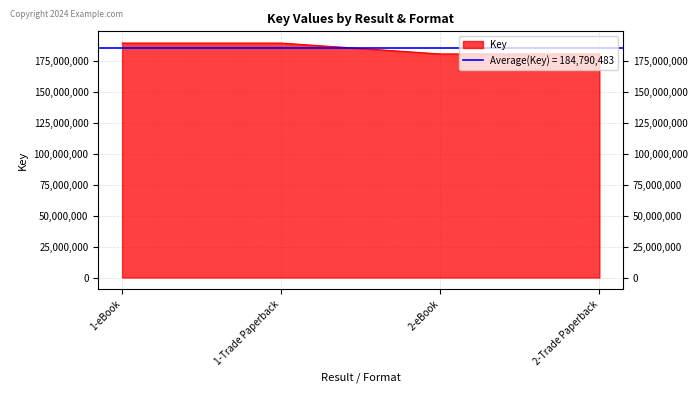

Approximately how many times larger is the value at 1-Trade Paperback compared to 2-Trade Paperback?

1.0